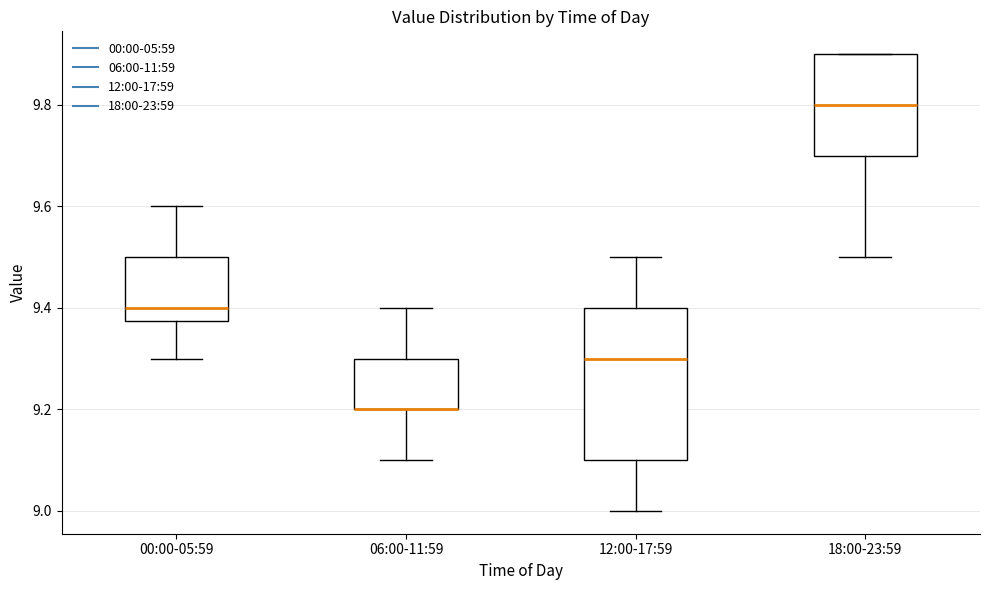

Comparing the boxes themselves (not the whiskers), which one is the tallest?

12:00-17:59